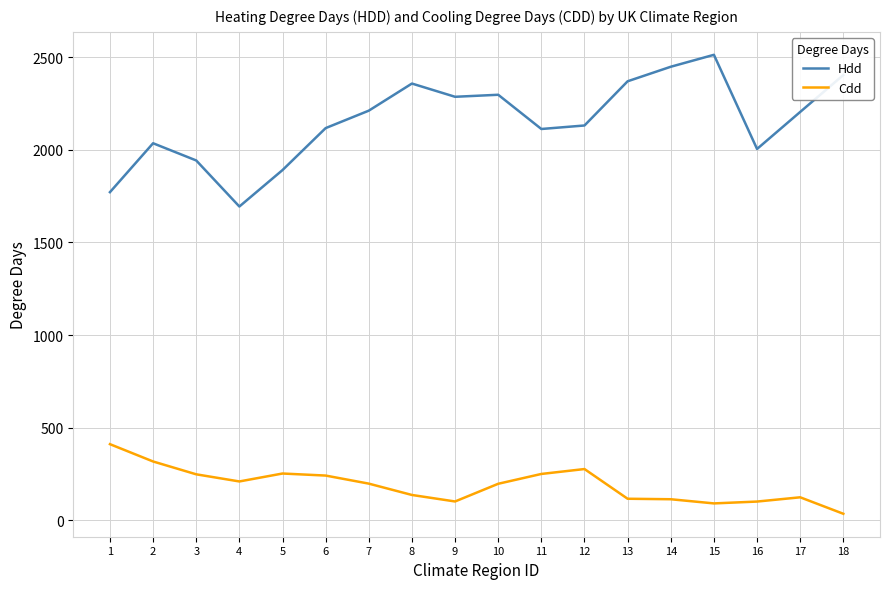

Rank the series at 3 from highest to lowest value.

Hdd, Cdd